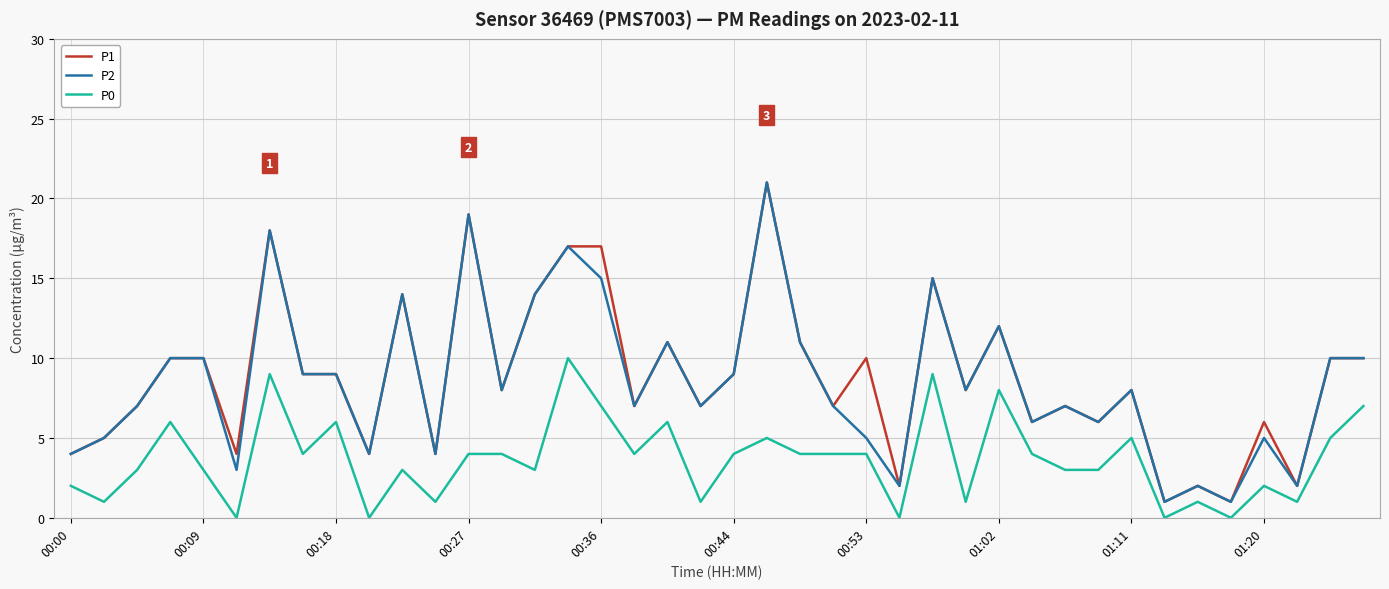

What is the greatest value displayed?

21